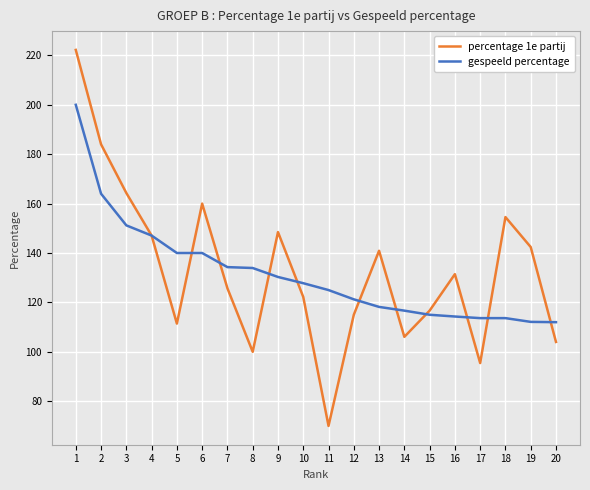

What is the sum of the percentage 1e partij values at 14 and 12?

221.1